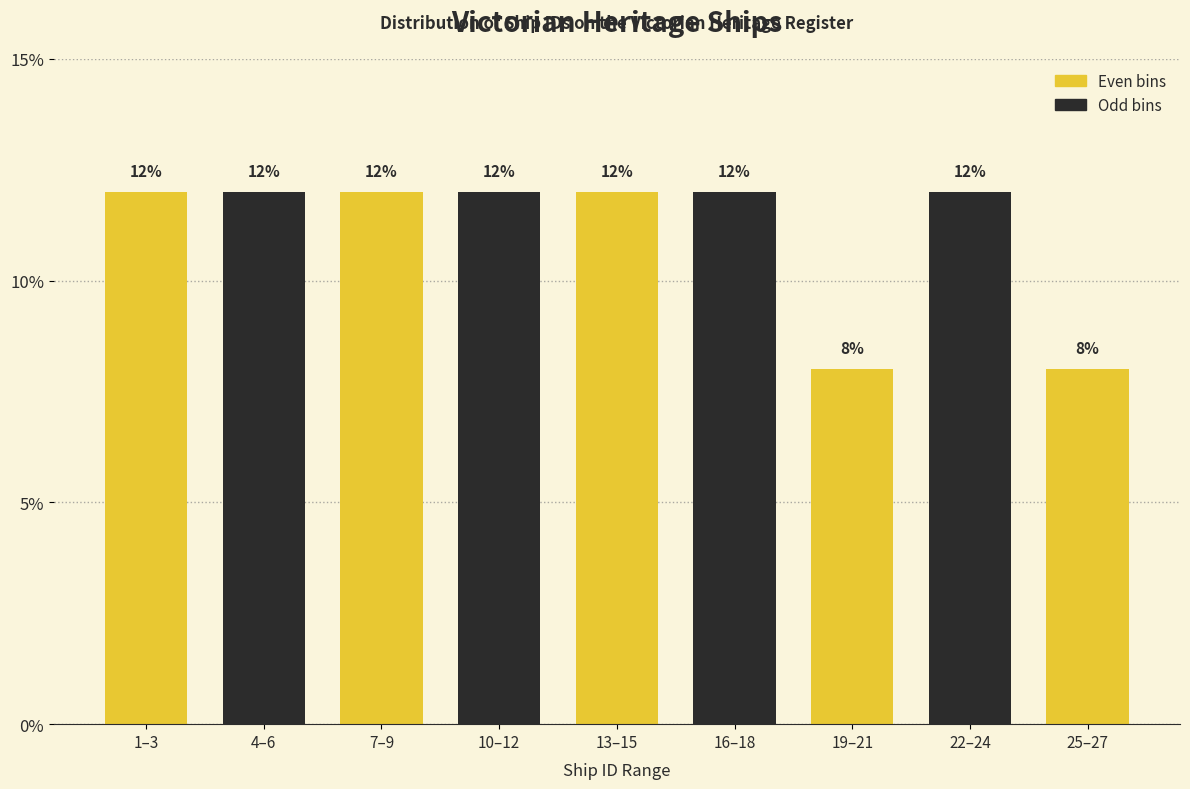

Reading right to left, extract all data points from this chart.

8	12	8	12	12	12	12	12	12